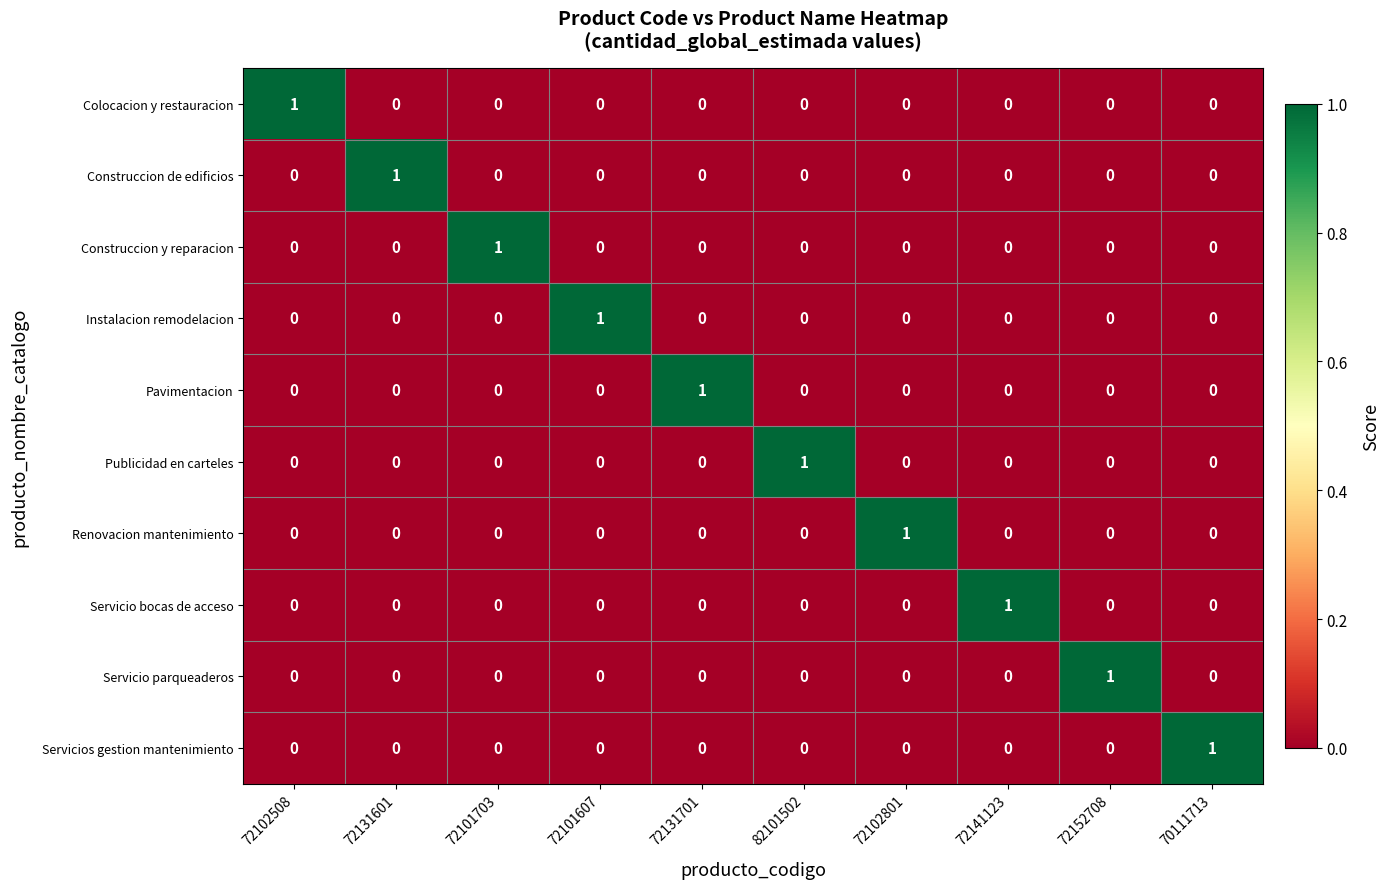

The value of Construccion de edificios at 72101607 is 0. True or false?

True